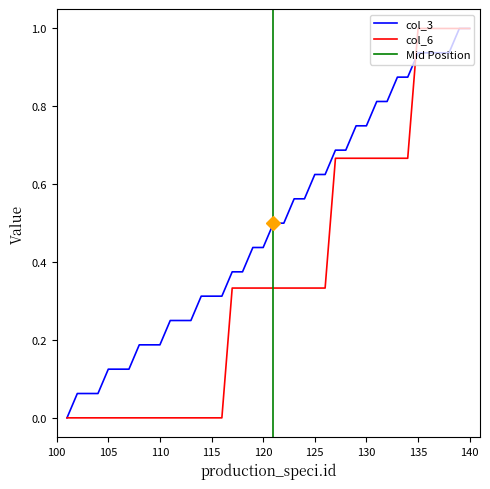

The value of col_3 at 140 is 1.5. True or false?

False